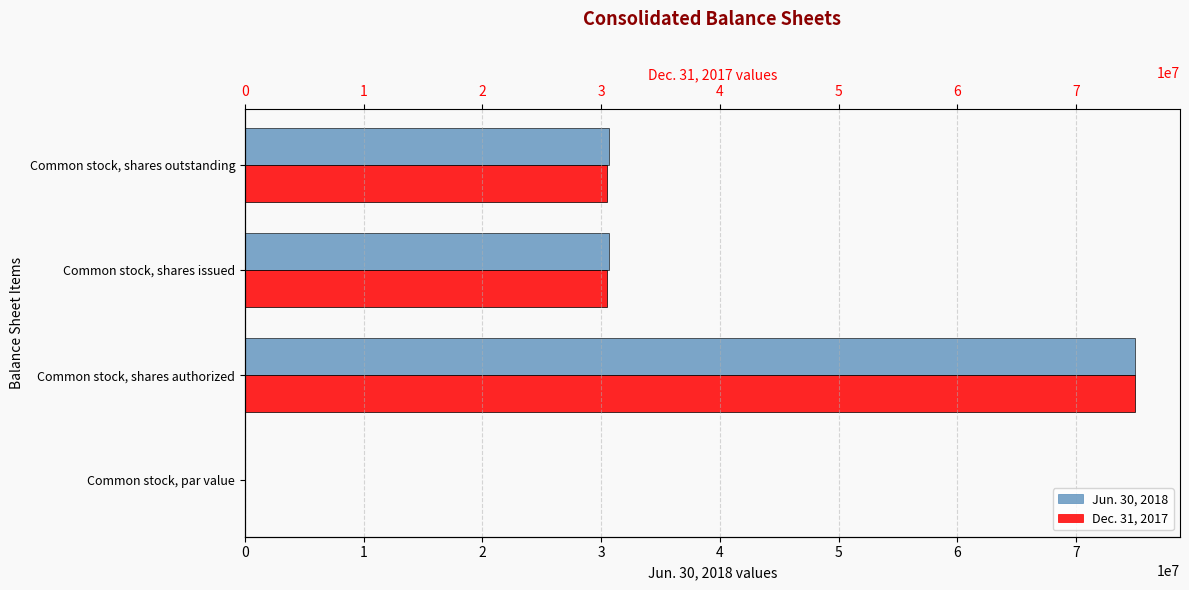

Is it true that Dec. 31, 2017 equals 47832759 at Common stock, shares outstanding?

False